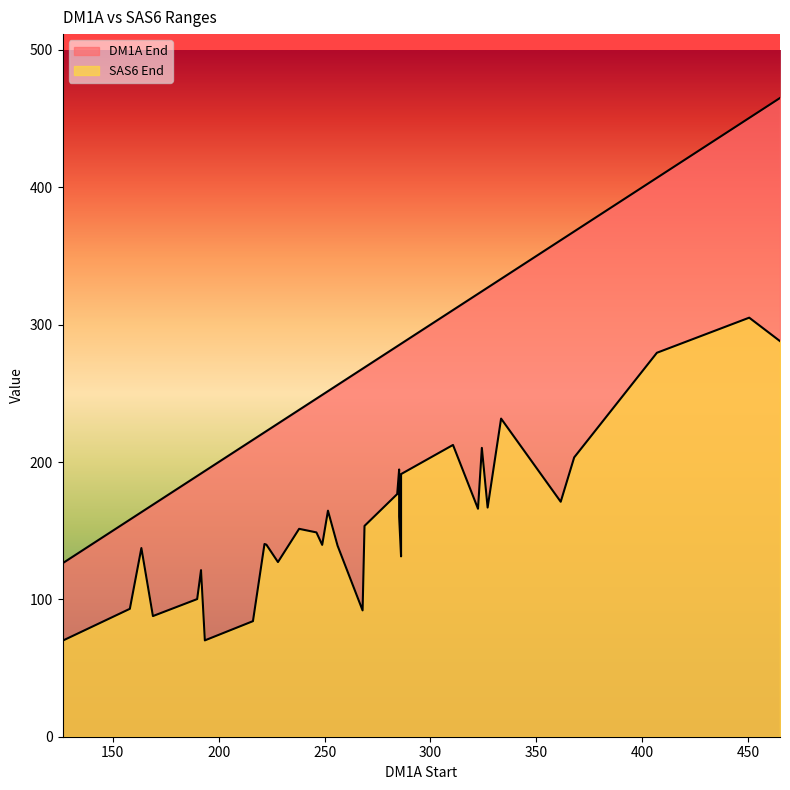

Does the chart display data point markers on the line(s)?

No